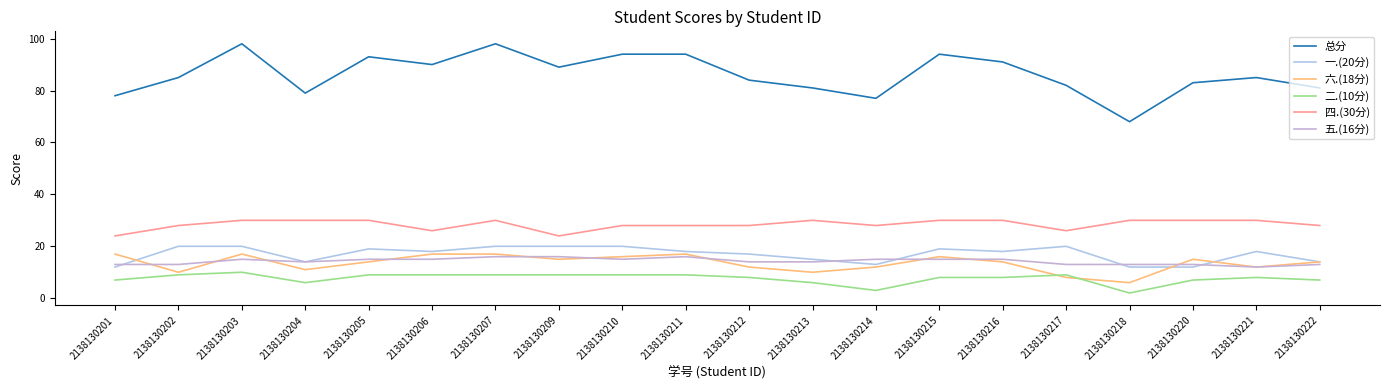

True or false: 五.(16分) has a value of 18 at 2138130220.

False